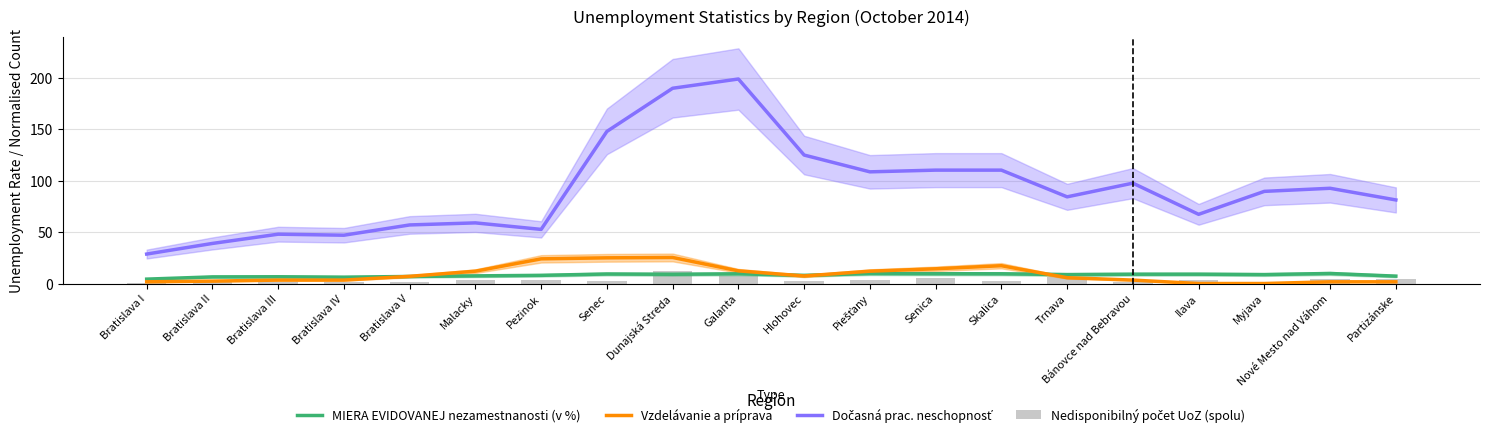

Between Dunajská Streda and Hlohovec, which series saw the biggest shift?

Dočasná prac. neschopnosť